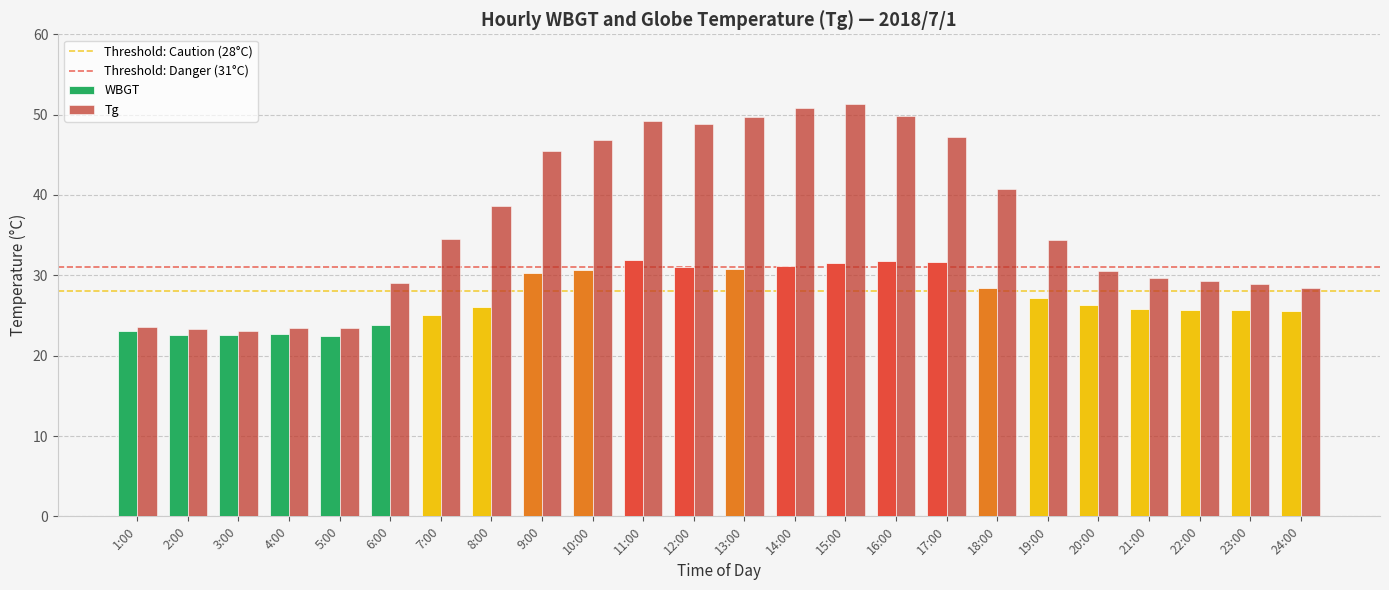

The value of Tg at 23:00 is 10.4. True or false?

False